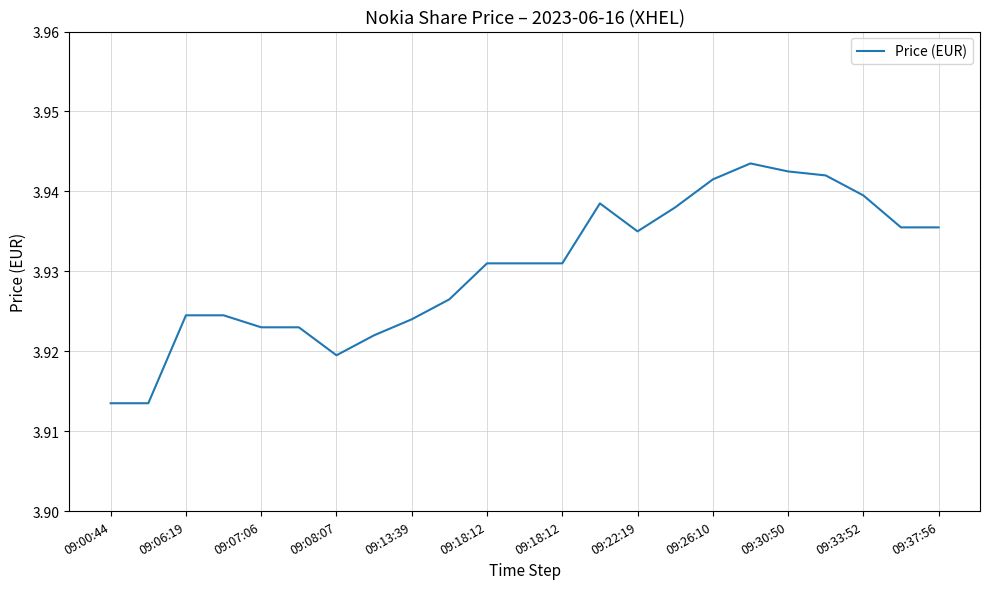

What is the value of the 23rd point from the left?

3.9